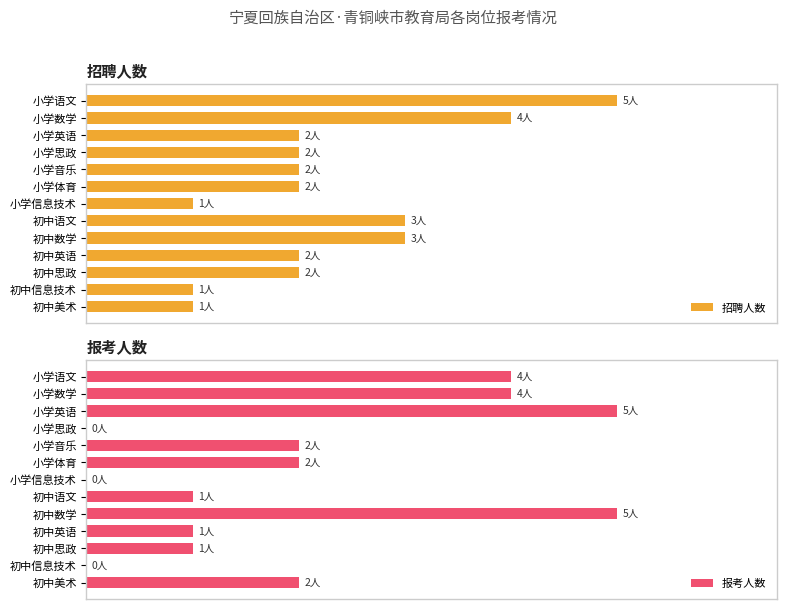

Count the 招聘人数 values in the range 40 to 60.

8